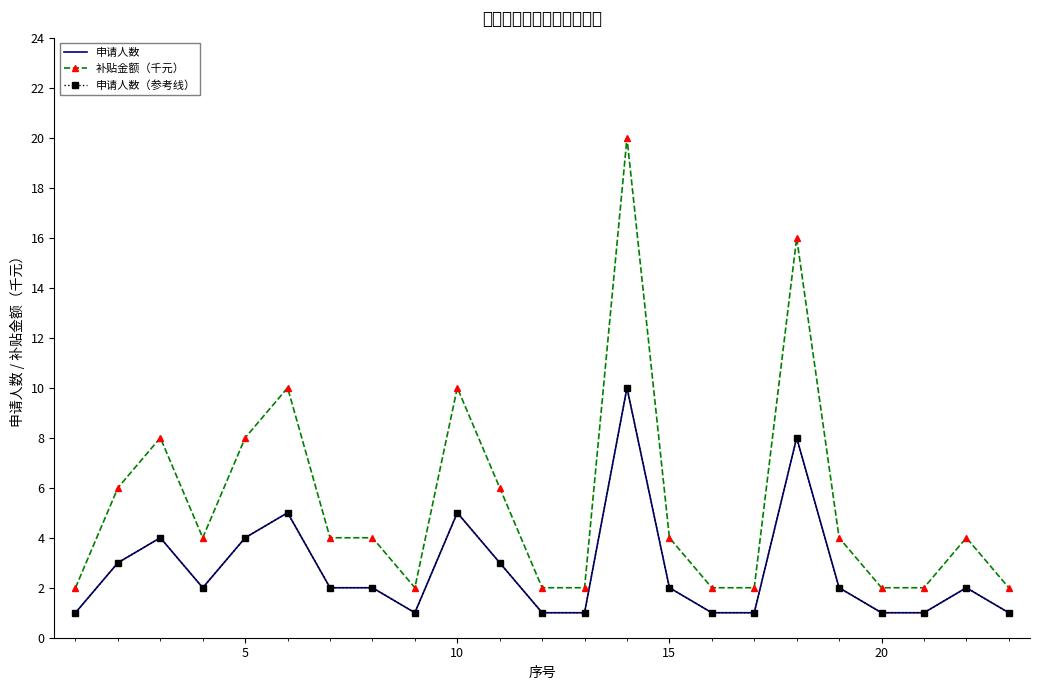

True or false: 申请人数（参考线） and 补贴金额（千元） cross at least once.

False